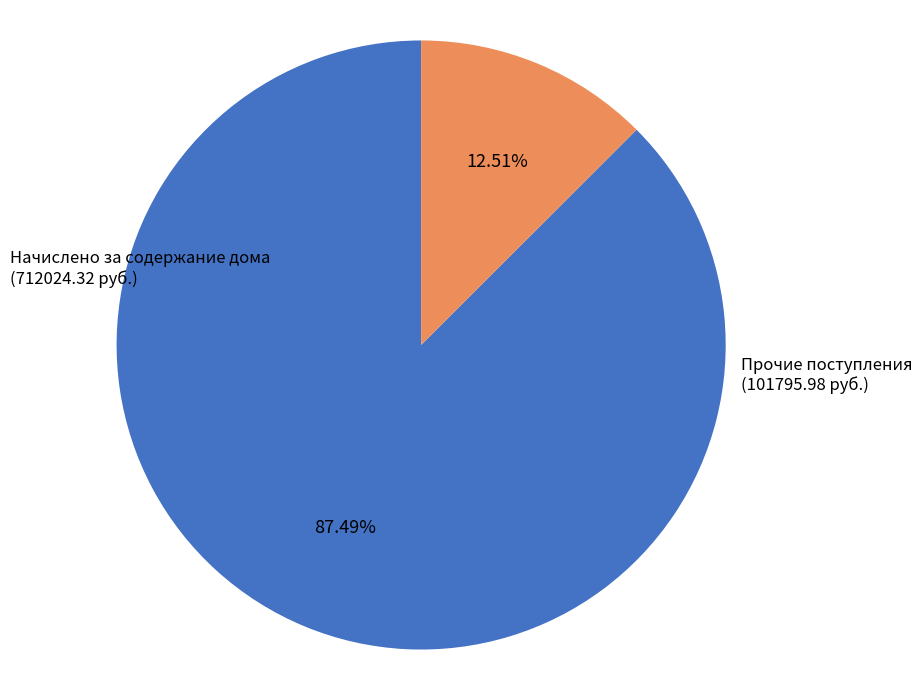

Count the number of slices in the pie.

2